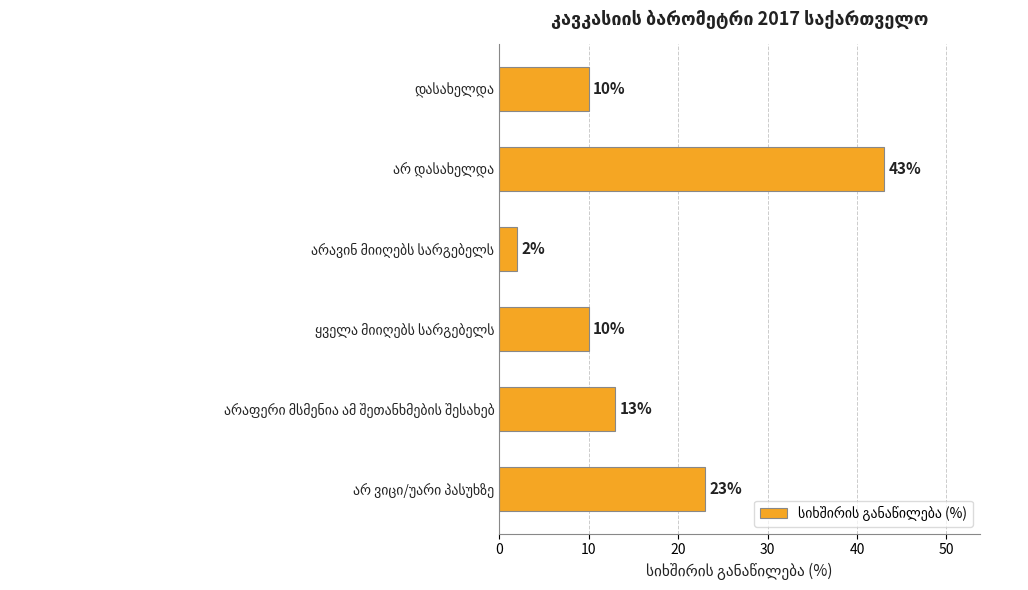

What is the sum of all values?

101